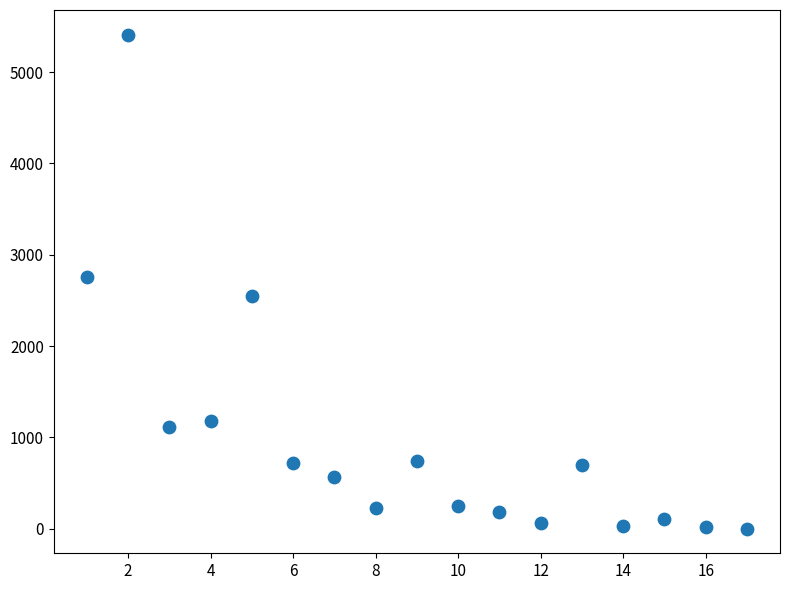

What is the range of X values (max minus min)?

16